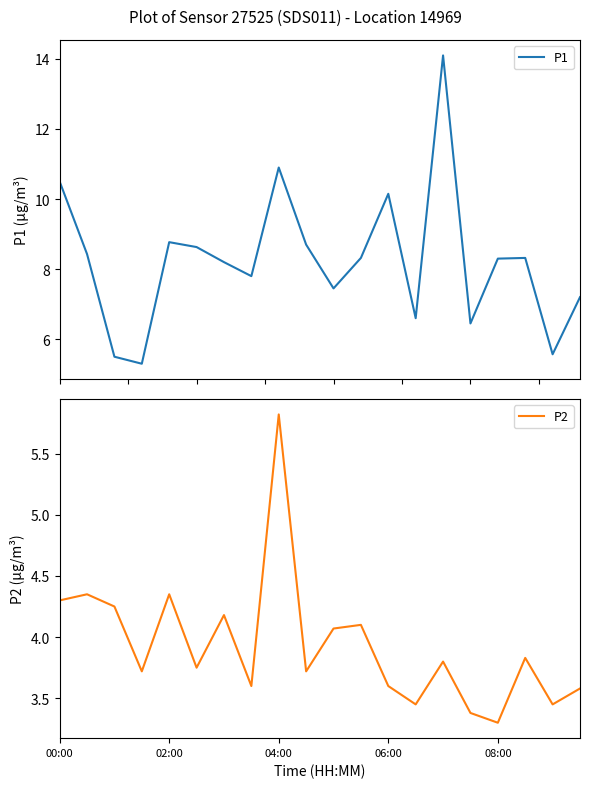

Which category has the lowest value in the P2 series?

08:00